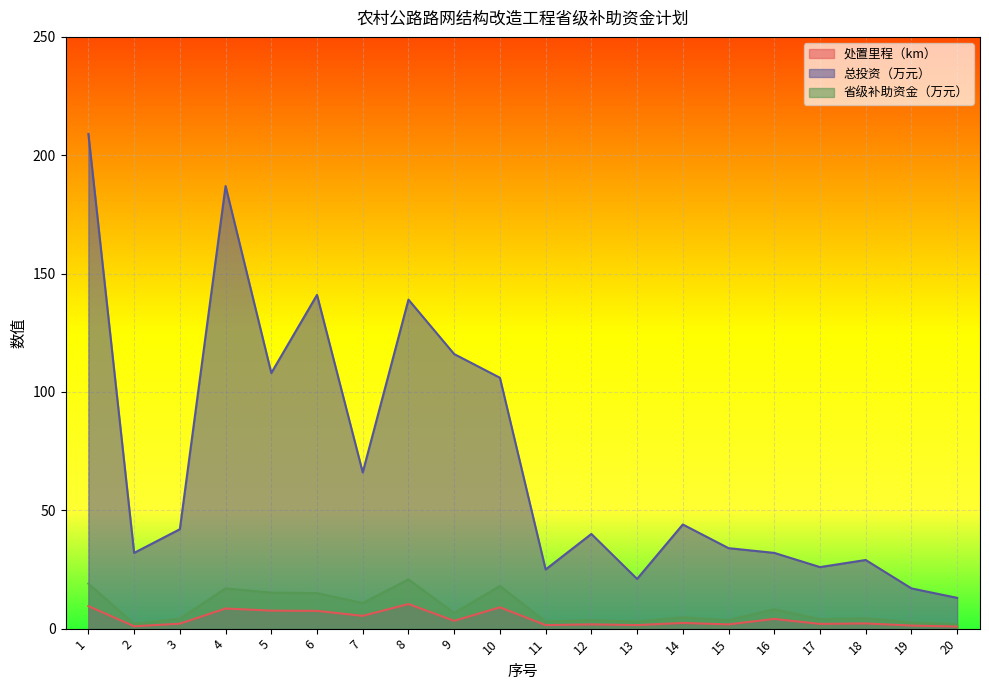

True or false: 省级补助资金（万元） and 处置里程（km） intersect in this chart.

False